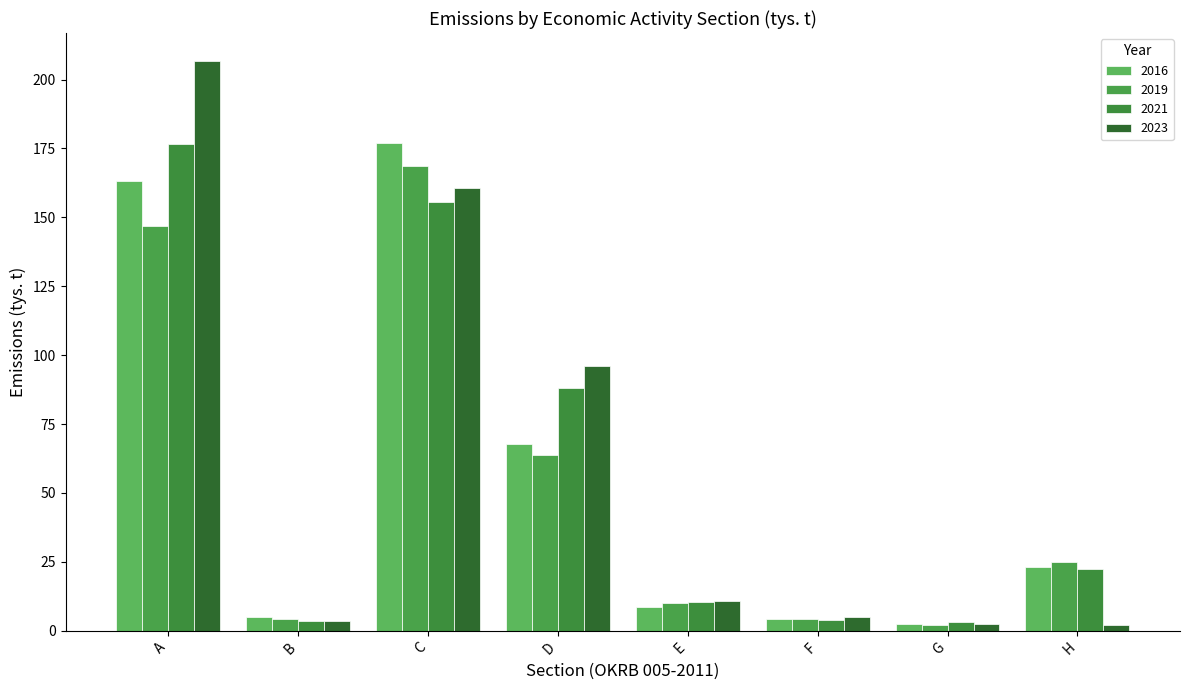

What is the difference between the 2019 values at B and D?

59.6